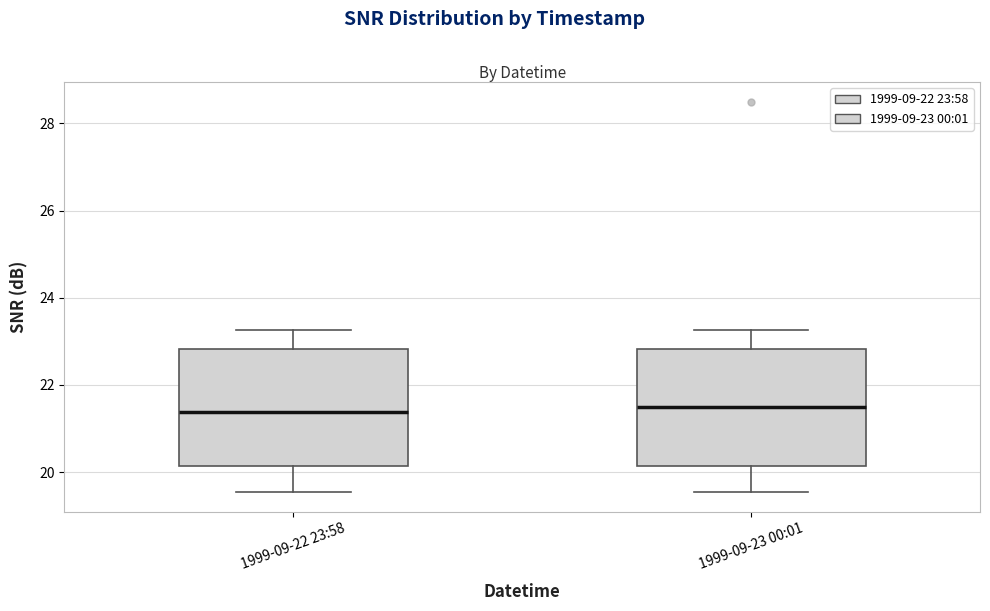

Reading left to right, read every box against the y-axis: the position of its median line, the range the box covers, and the ends of its whiskers. The values are not printed on the chart, so give them approximately, as read against the axis.

1999-09-22 23:58: median 21.4, box 20.2 to 22.8, whiskers 19.6 to 23.2
1999-09-23 00:01: median 21.4, box 20.2 to 22.8, whiskers 19.6 to 23.2